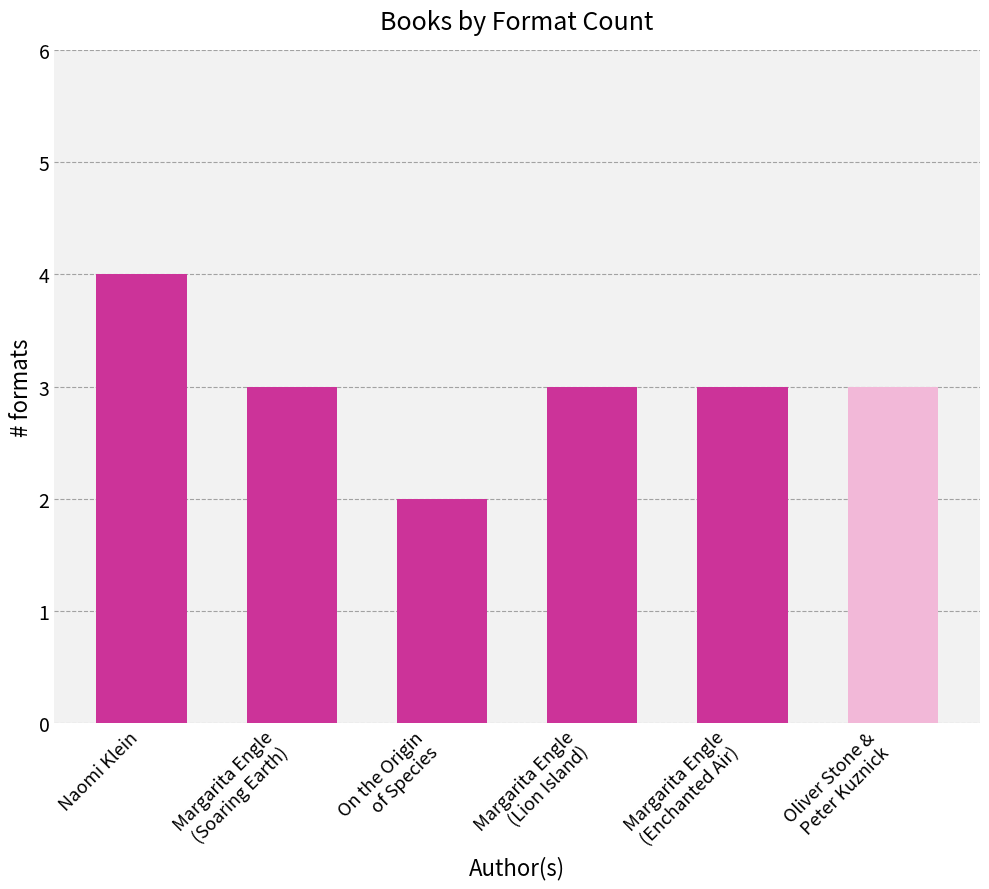

The value at Margarita Engle
(Lion Island) is 3. True or false?

True